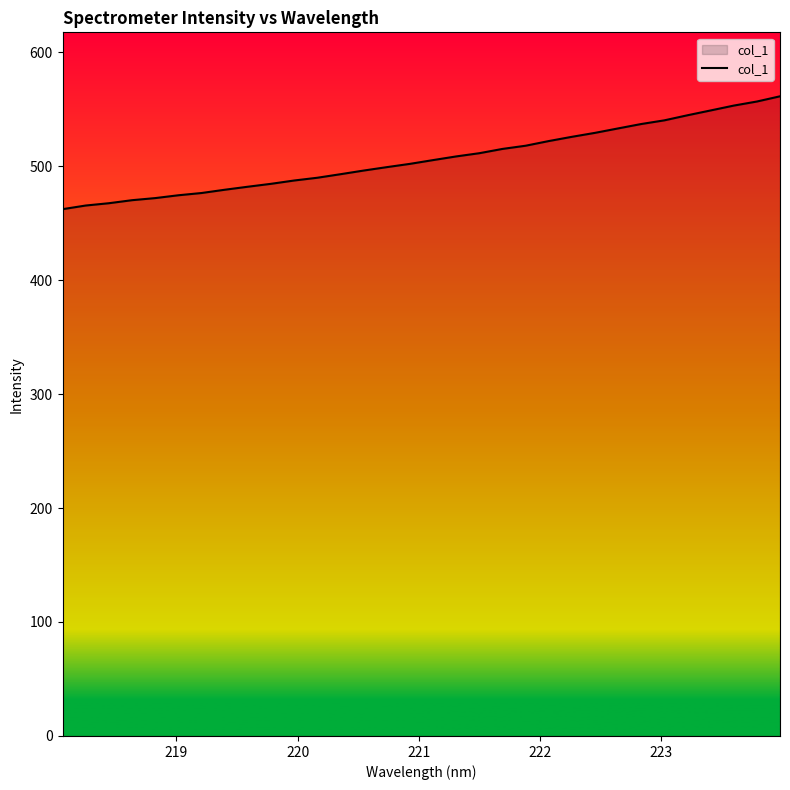

What is the maximum value shown in the chart?

561.2